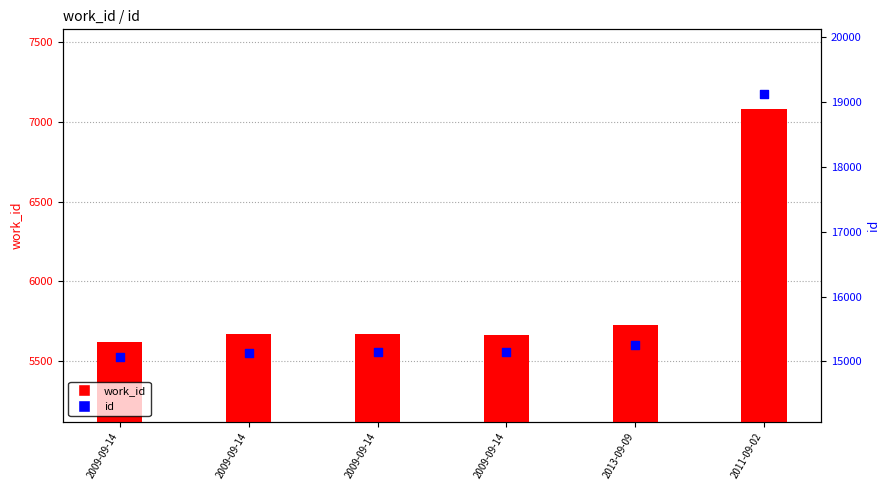

What are all the series names shown in the legend?

work_id, id